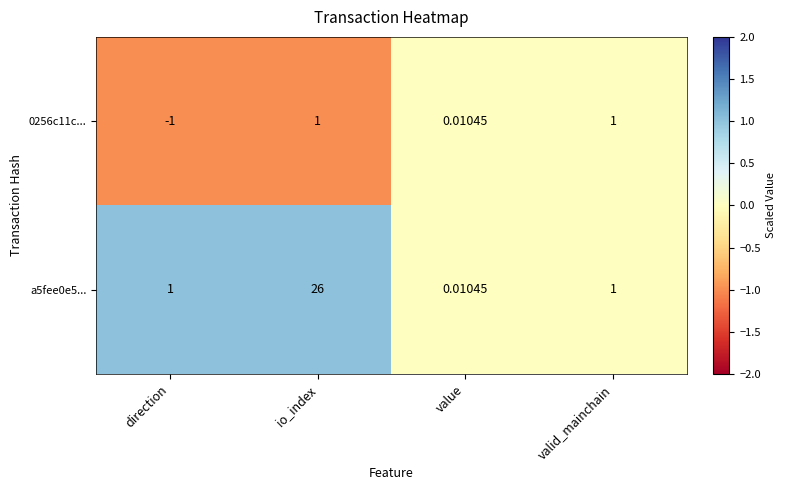

Is the value of 0256c11c... at direction greater than the value of a5fee0e5... at value?

No